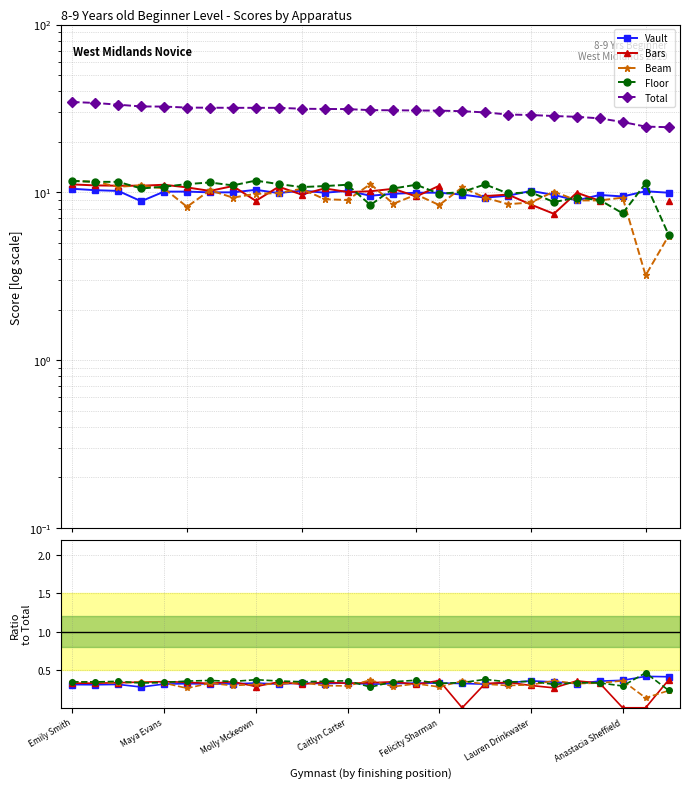

Rank the series at 19 from lowest to highest value.

Beam, Vault, Bars, Floor, Total